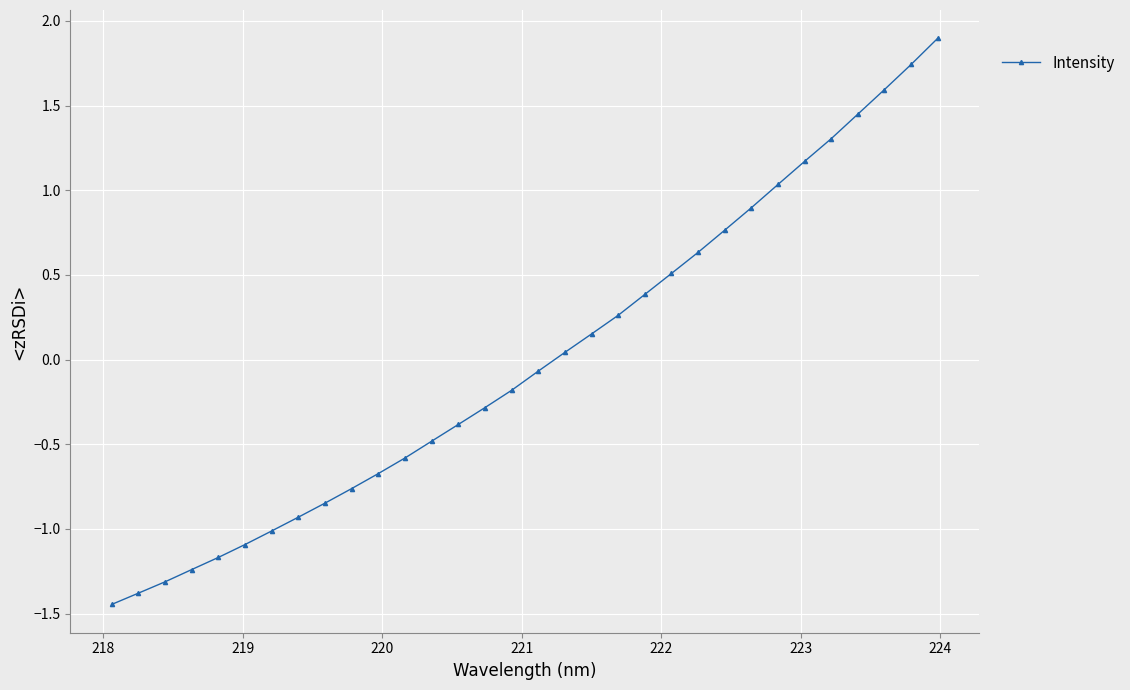

True or false: there are more than 2 points higher than both neighbors.

False